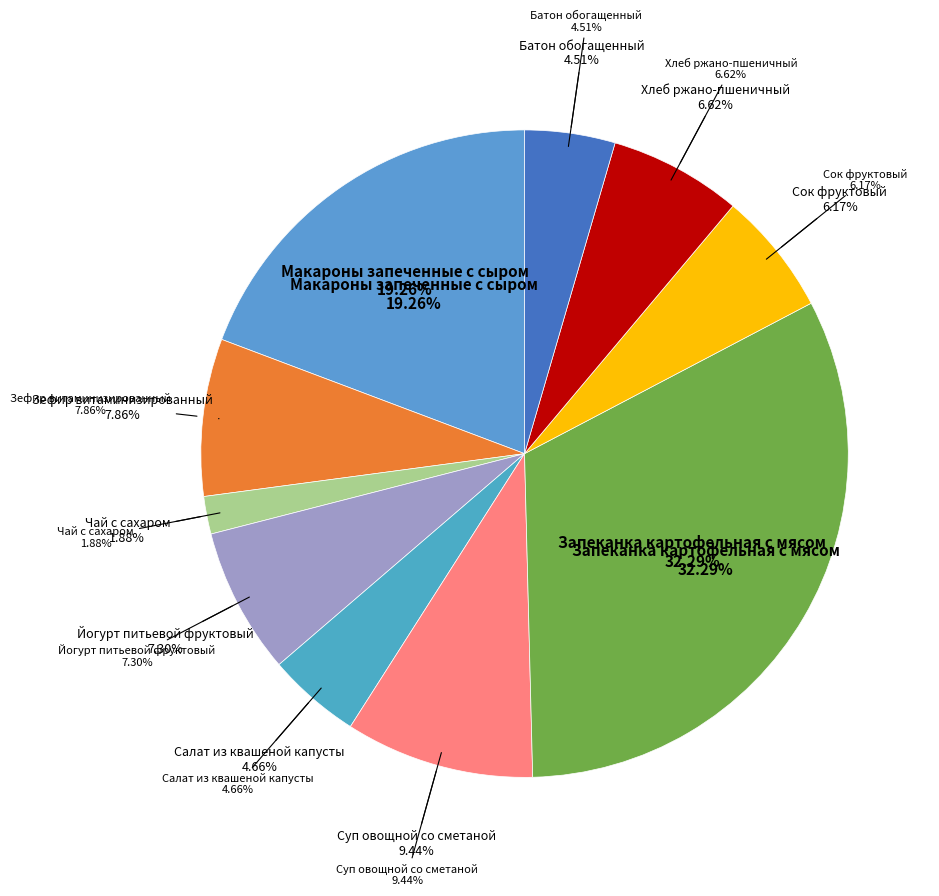

How many segments does this pie chart have?

10